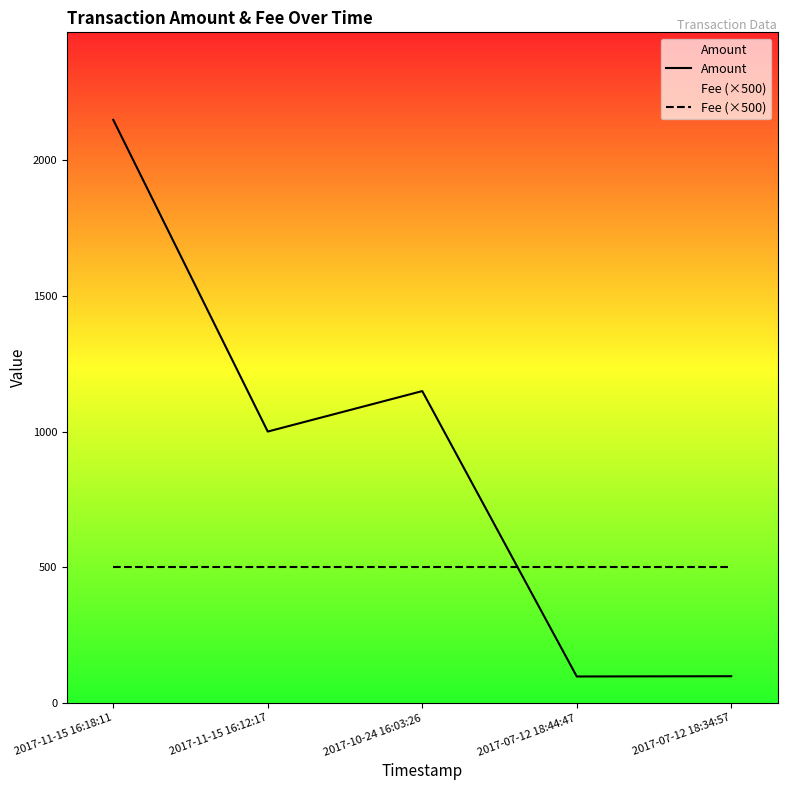

Reading left to right, transcribe all the data shown in this chart.

Amount: 2017-11-15 16:18:11=2148	2017-11-15 16:12:17=1000	2017-10-24 16:03:26=1149	2017-07-12 18:44:47=98	2017-07-12 18:34:57=99
Fee (×500): 2017-11-15 16:18:11=500	2017-11-15 16:12:17=500	2017-10-24 16:03:26=500	2017-07-12 18:44:47=500	2017-07-12 18:34:57=500